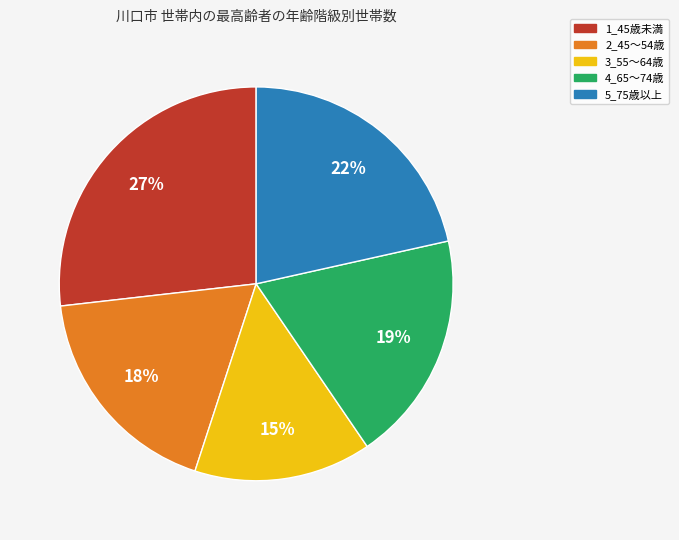

To the nearest percent, what is the difference between the largest and smallest slice percentages?

12%